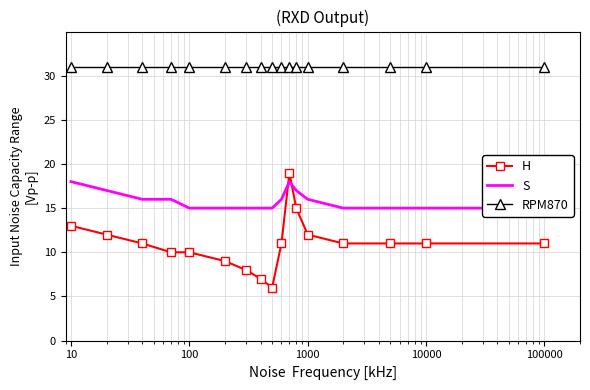

What is the lowest value of the H series?

6